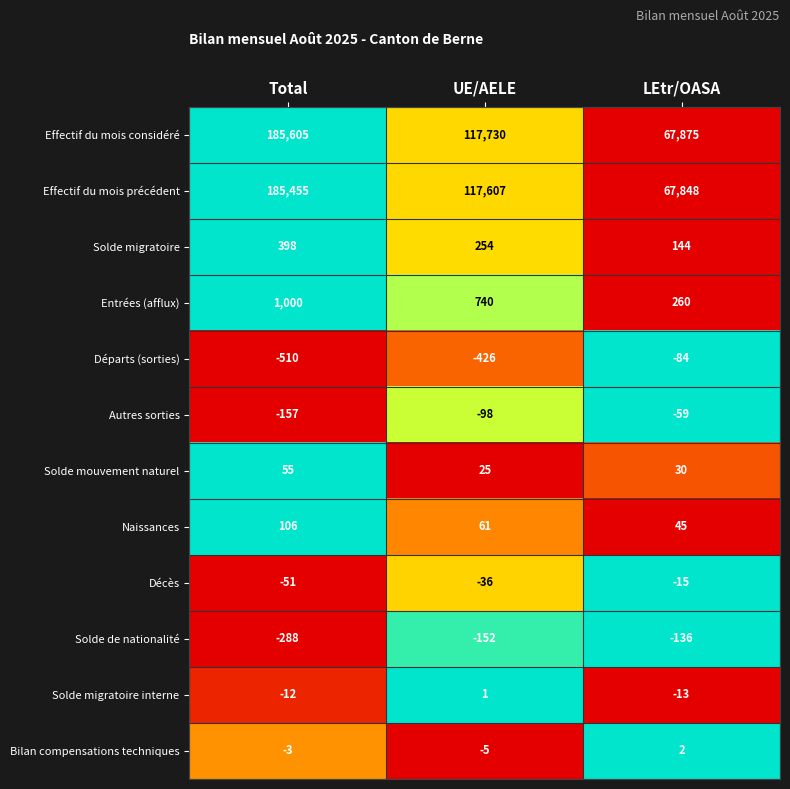

What is the maximum value shown in the chart?

185605